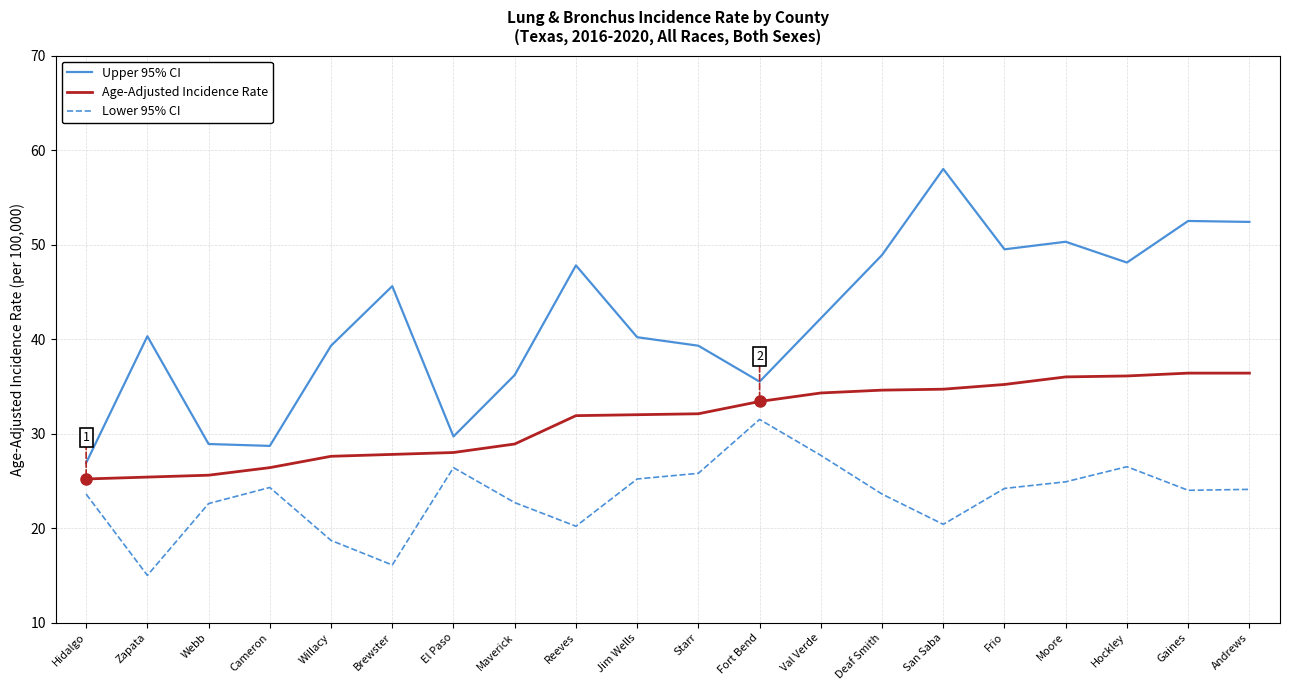

What are all the series names shown in the legend?

Upper 95% CI, Age-Adjusted Incidence Rate, Lower 95% CI